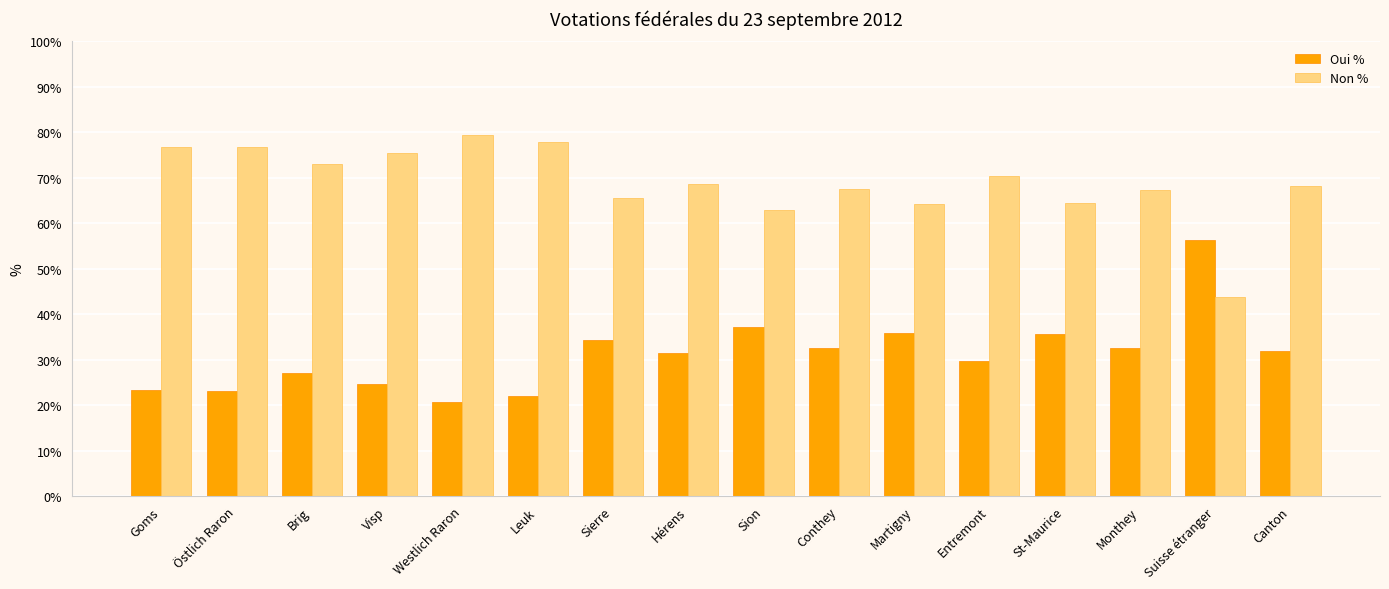

At Monthey, list the series in order from smallest to largest.

Oui %, Non %